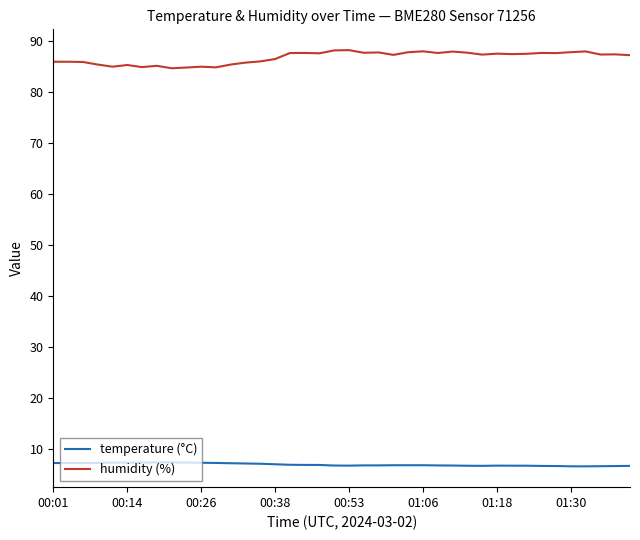

Rank the series by their average value, from lowest to highest.

temperature (°C), humidity (%)